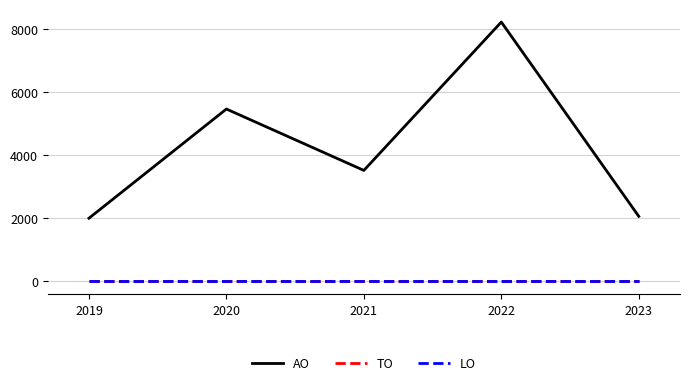

Does the chart display data point markers on the line(s)?

No